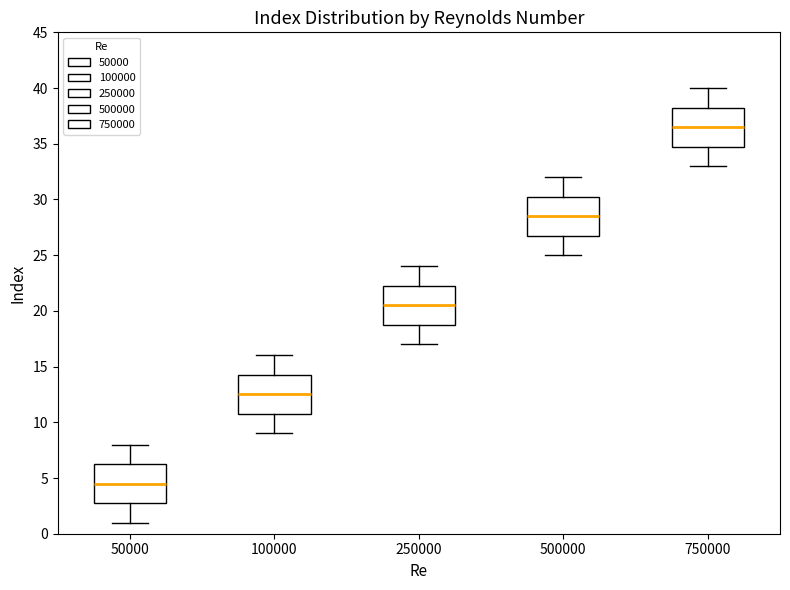

Where does the median line of the box at x = 750000 sit on the y-axis? The values are not printed on the chart, so give them approximately, as read against the axis.

36.5